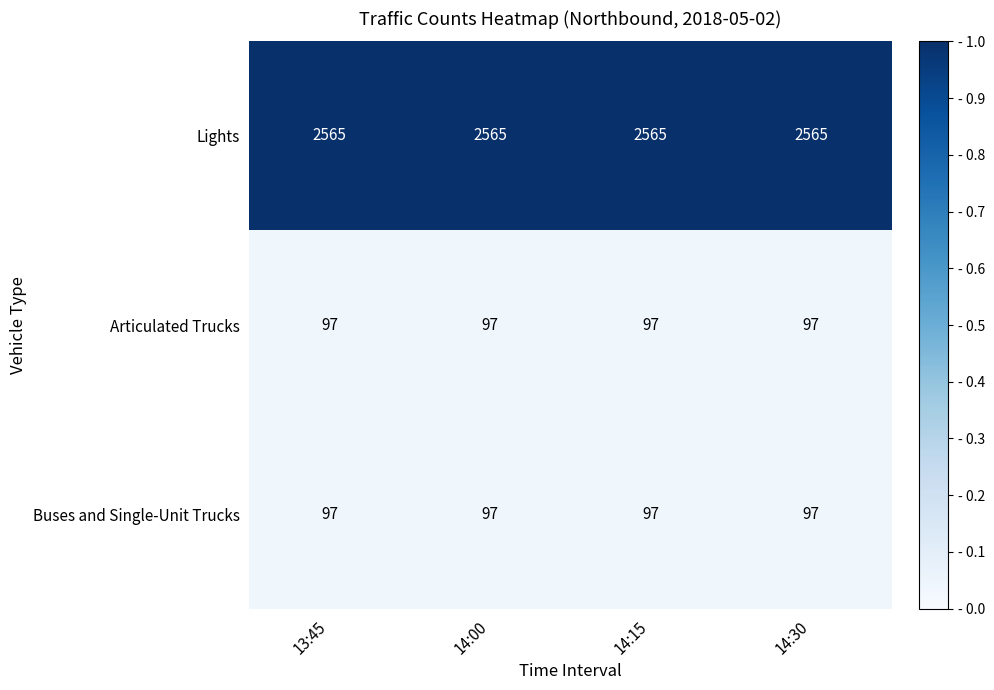

Read the Buses and Single-Unit Trucks value at 13:45.

97